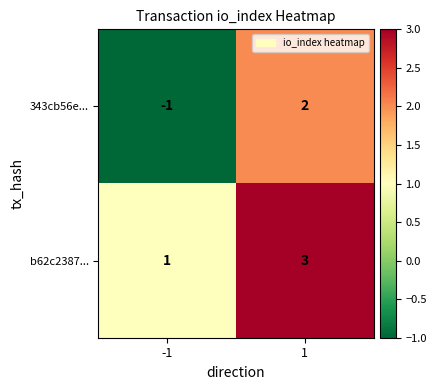

What is the difference between the 343cb56e... values at 1 and -1?

3